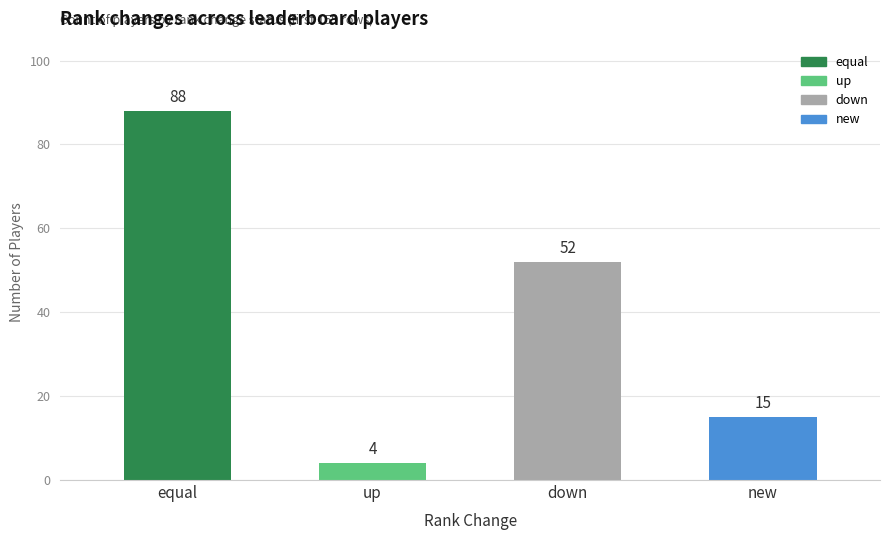

Reading left to right, extract all data points from this chart.

88	4	52	15